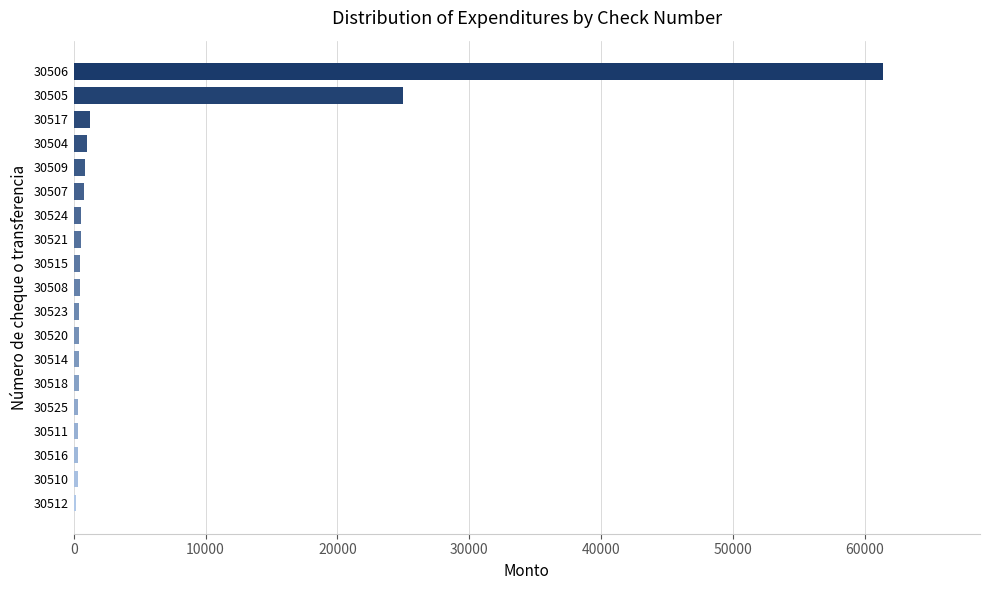

The chart shows a value of 359.9 at 30525. True or false?

True